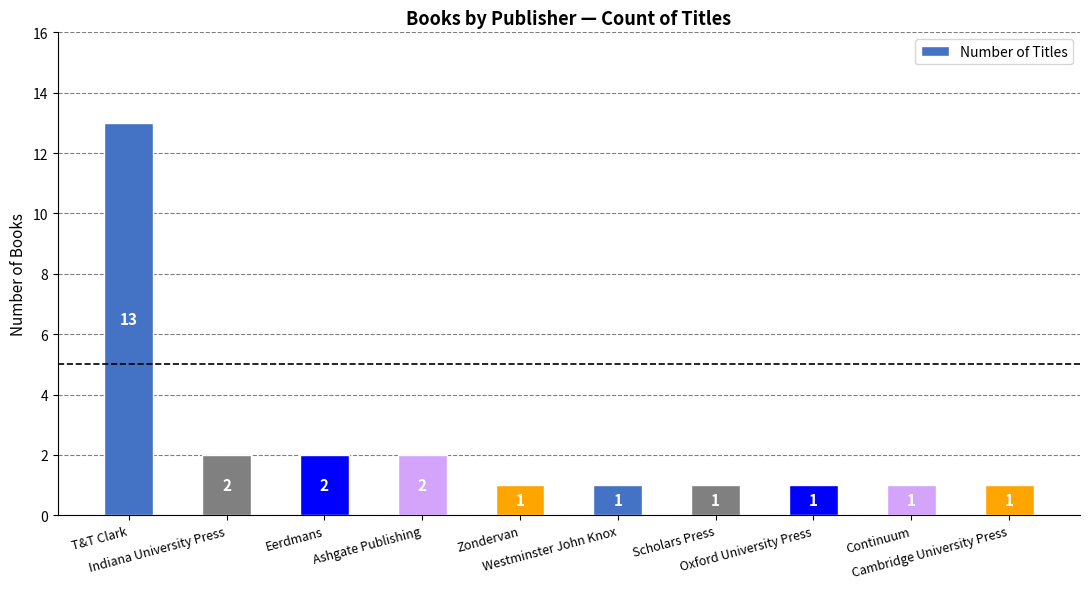

What is the greatest value displayed?

13